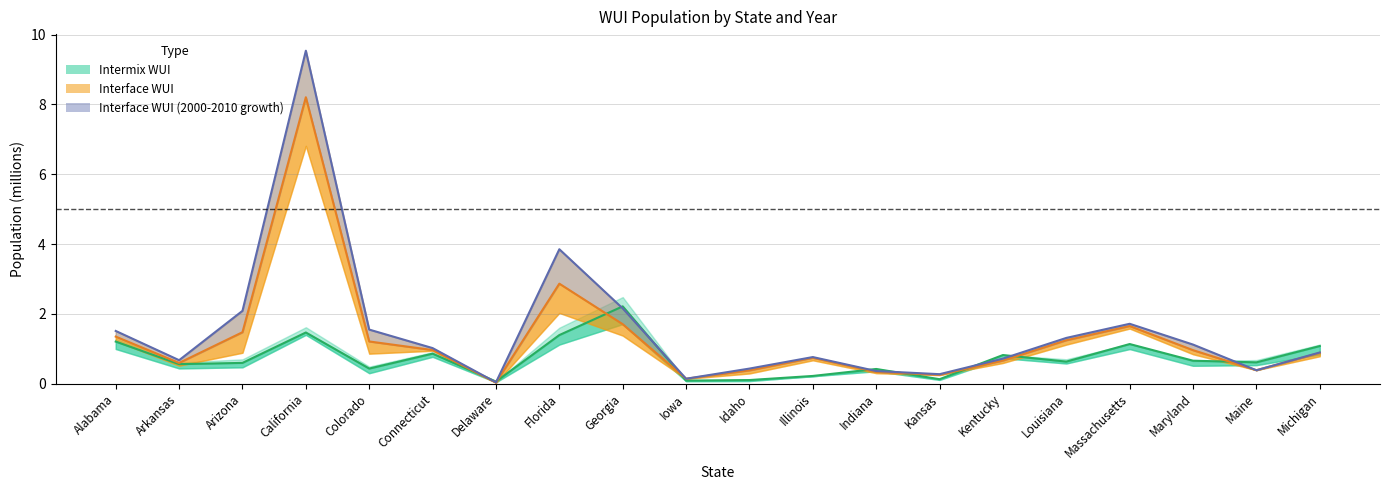

How many categories are shown in the chart?

20